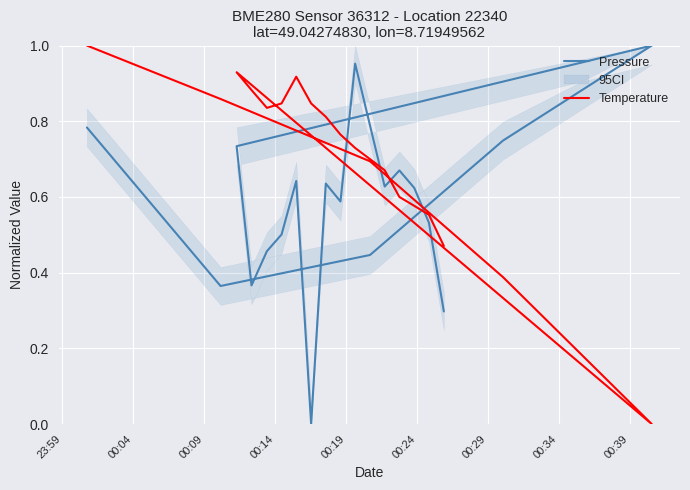

Which series has the widest spread of values?

Pressure